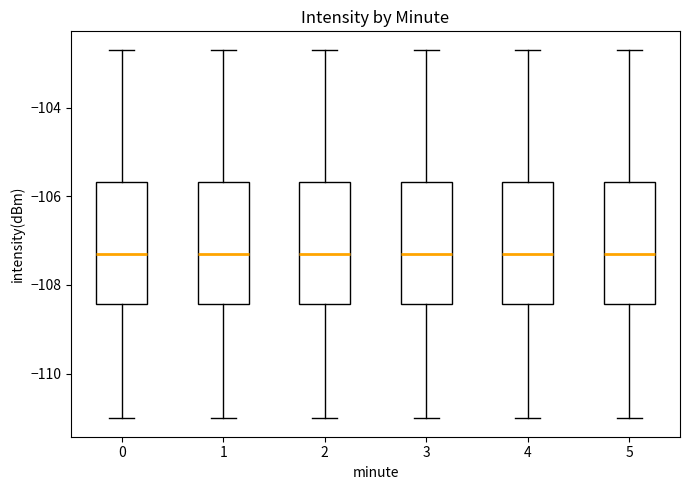

Where does the median line of the box at x = 5 sit on the y-axis? The values are not printed on the chart, so give them approximately, as read against the axis.

-107.2